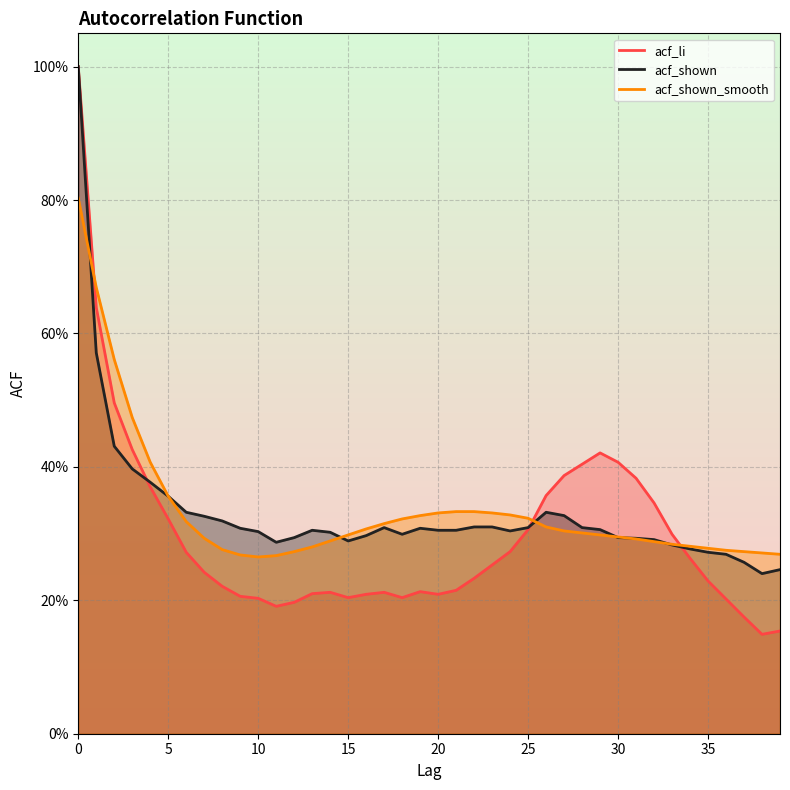

At how many categories does at least one series exceed 0?

40